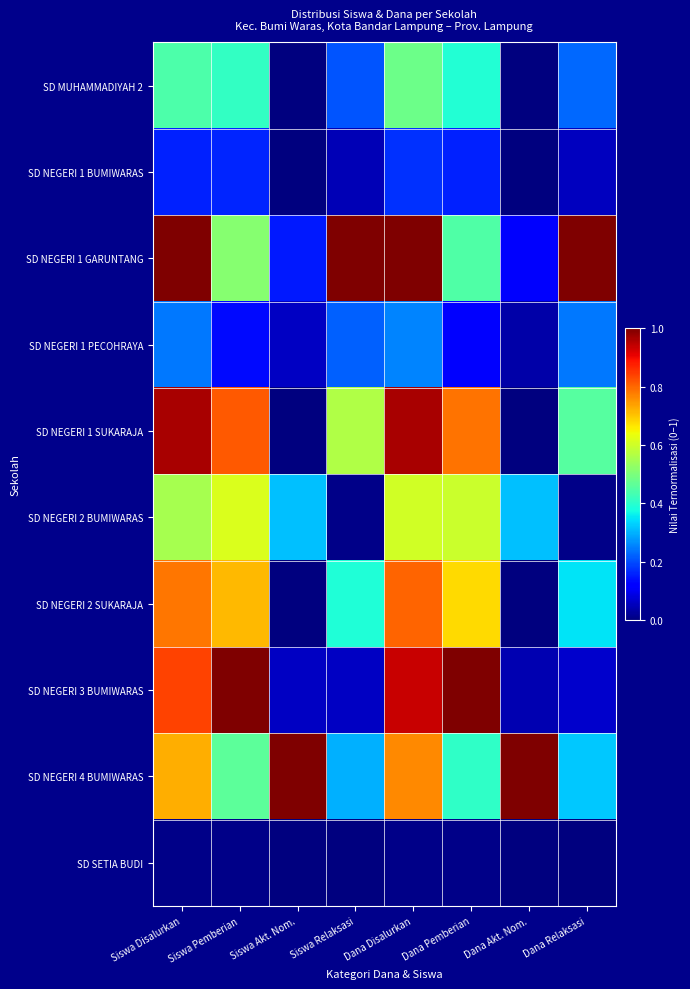

What is the total value across all series at Dana Akt. Nom.?

1.5